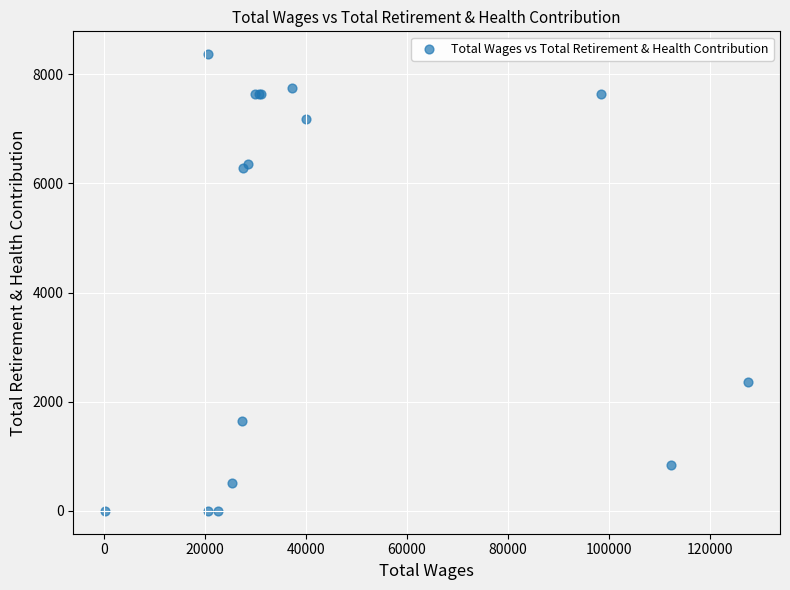

What Y value in the scatter plot is closest to 4185?

2368